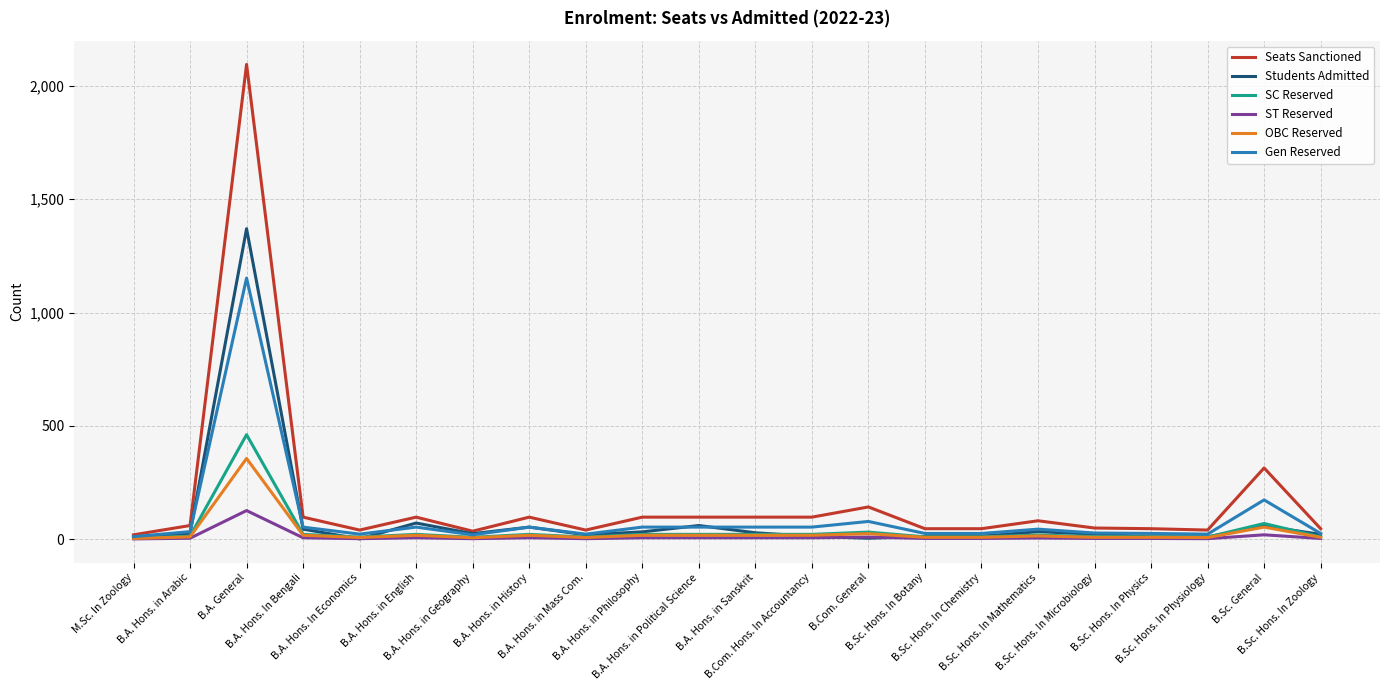

At how many categories does at least one series exceed 1?

22